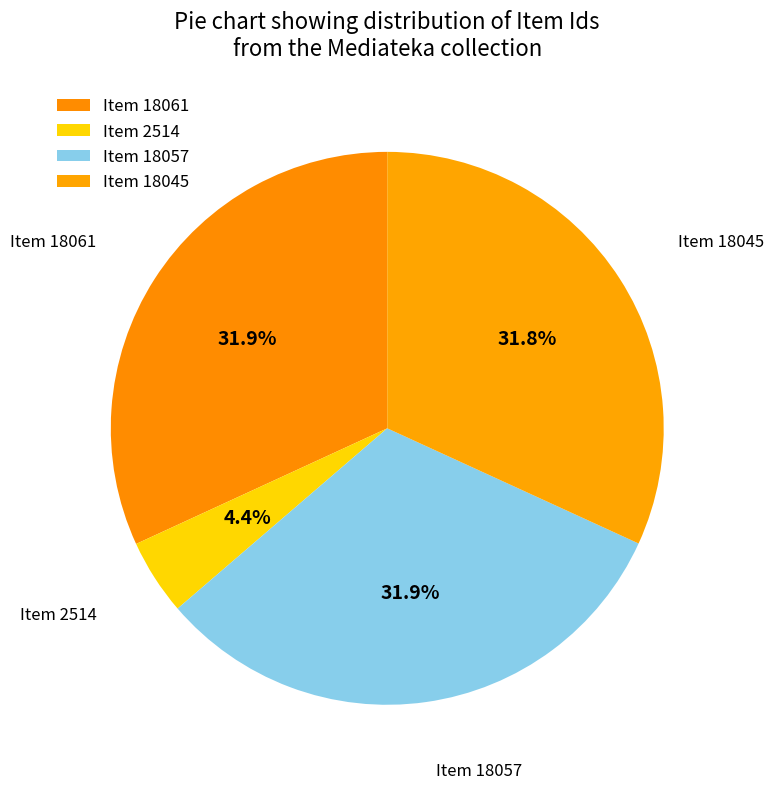

To the nearest percent, what portion does Item 2514 represent?

4%